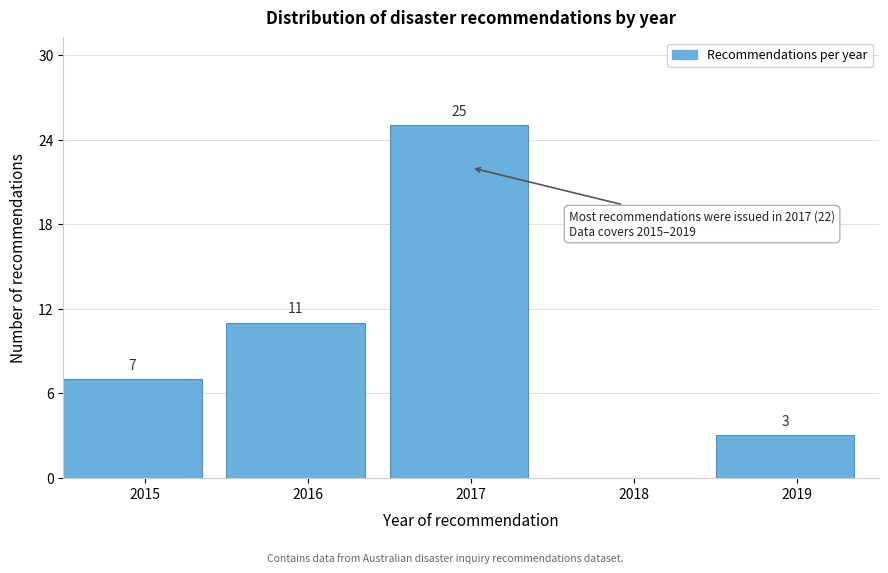

Reading right to left, transcribe all the data shown in this chart.

2019=3	2018=0	2017=25	2016=11	2015=7